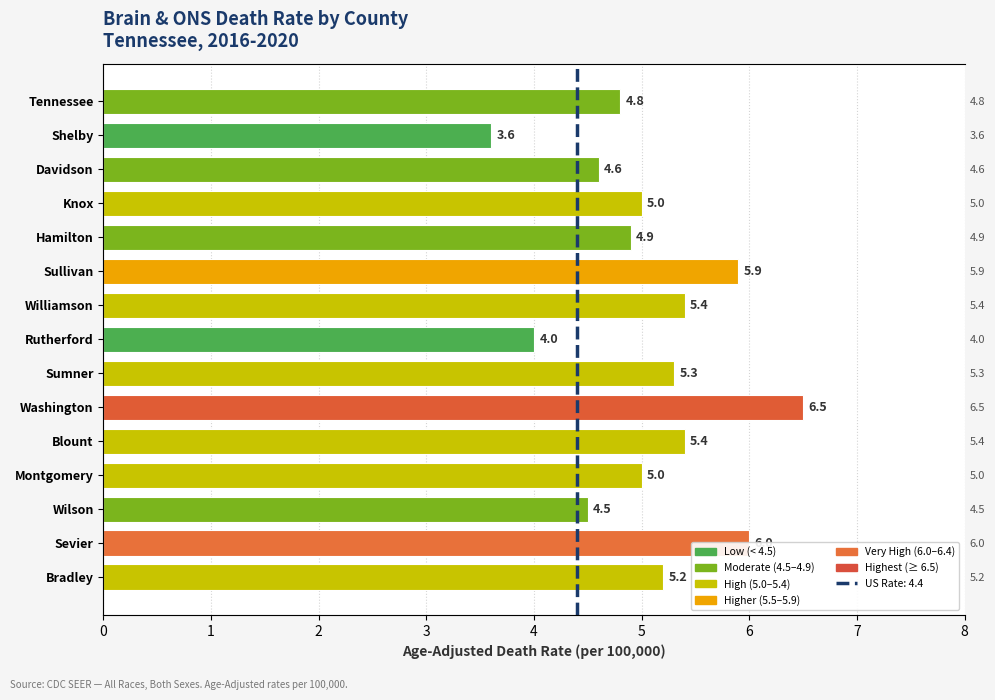

How many data points are less than 5?

6